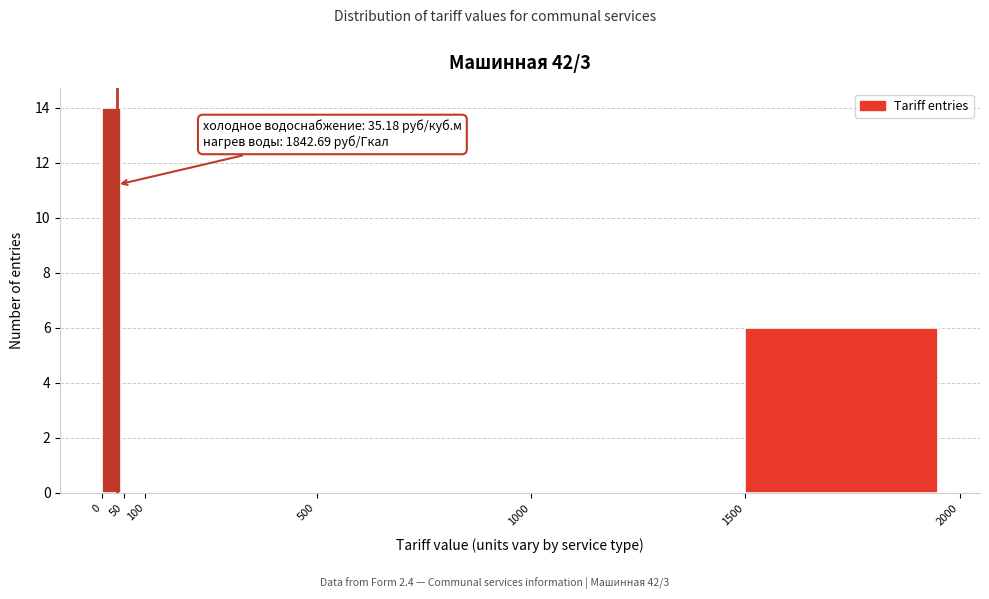

Over which range of the x-axis is the bar tallest?

0 to 50